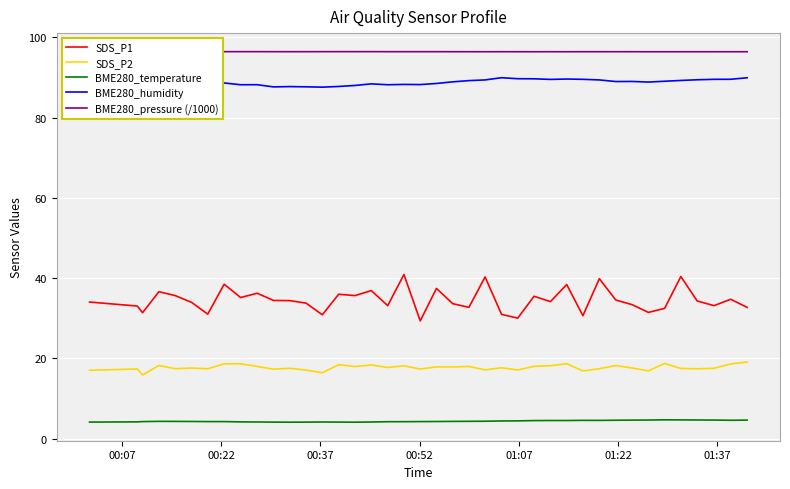

How many series are shown in this chart?

5